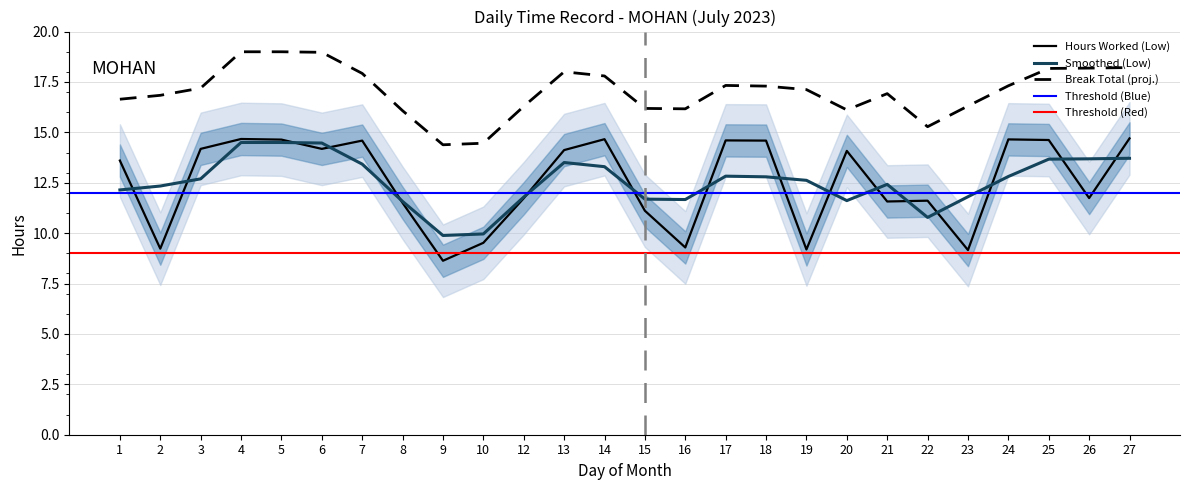

What is the difference between the values at 13 and 7?

0.5